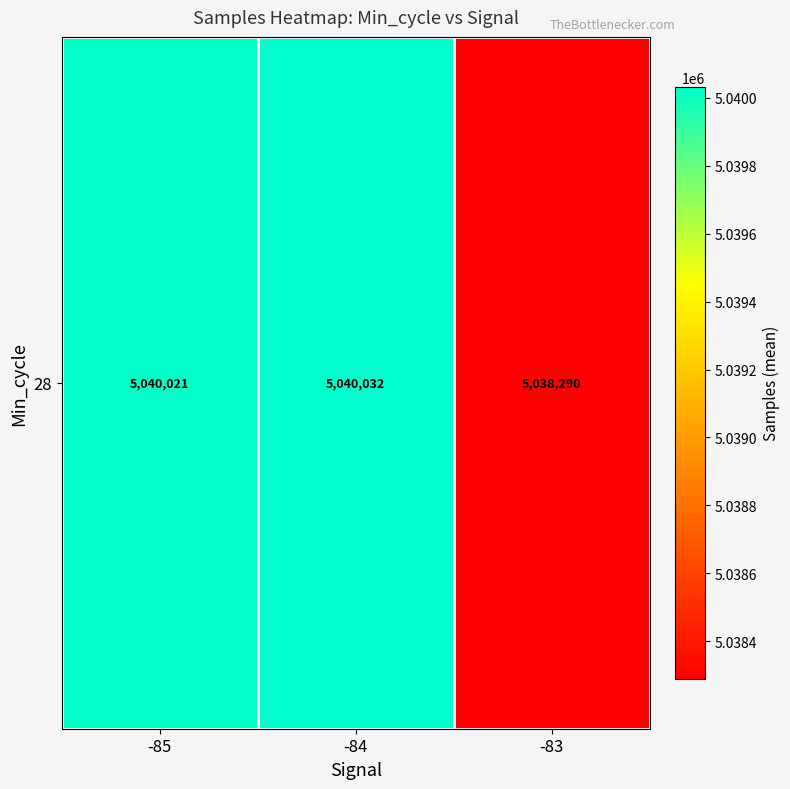

How many data points are less than 5040021?

1